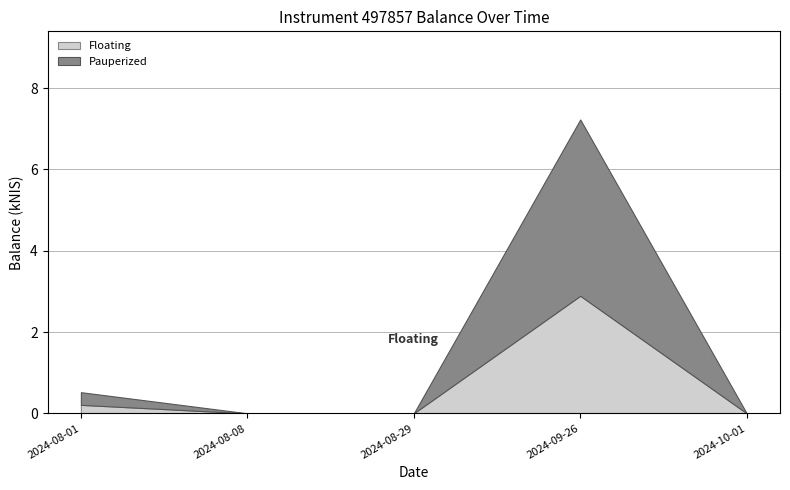

What is the sum of the values at 2024-09-26 and 2024-08-01?

7.8